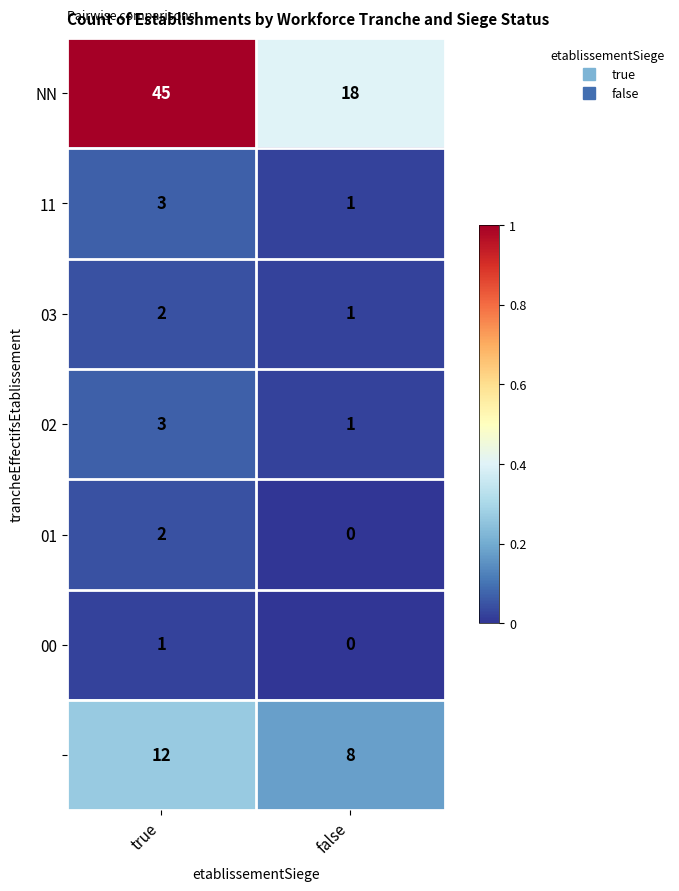

Which label corresponds to the largest value in the chart?

true